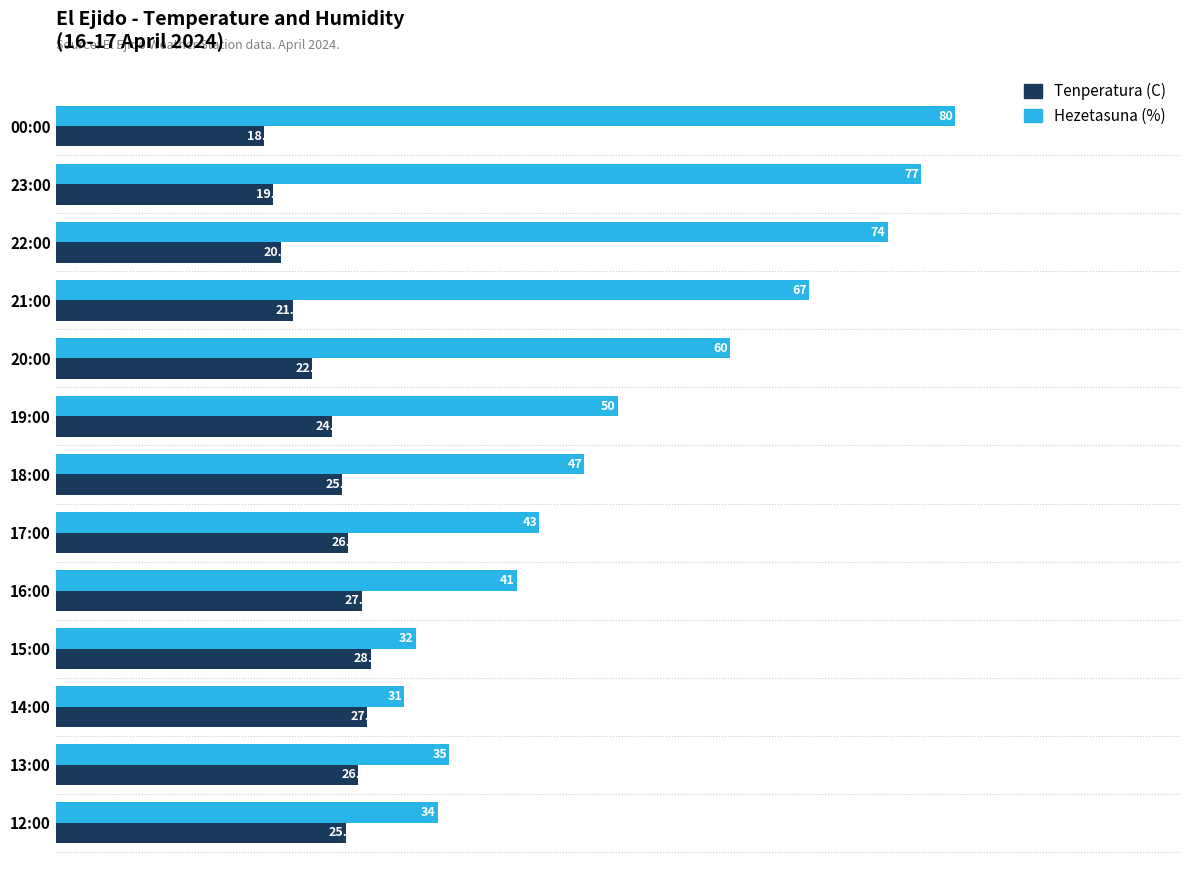

At which category is the sum across all series the highest?

00:00